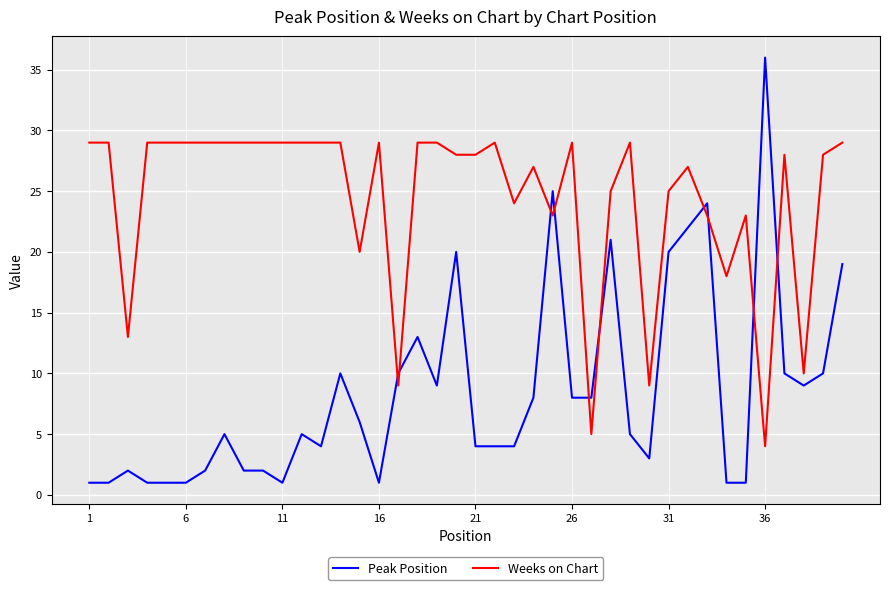

Which series has the widest spread of values?

Peak Position